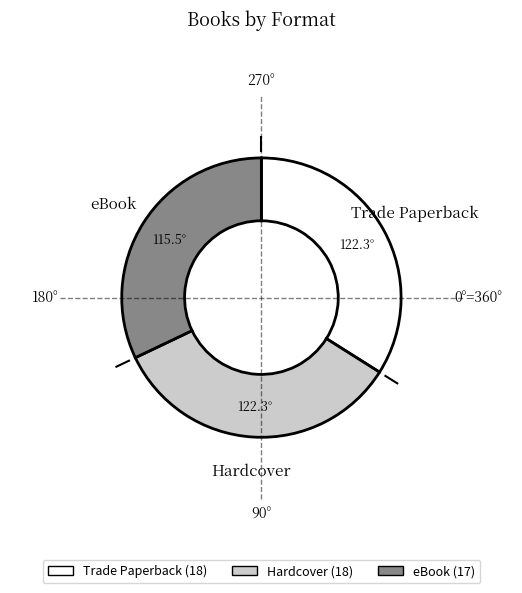

Which category has the smallest portion of the pie?

eBook